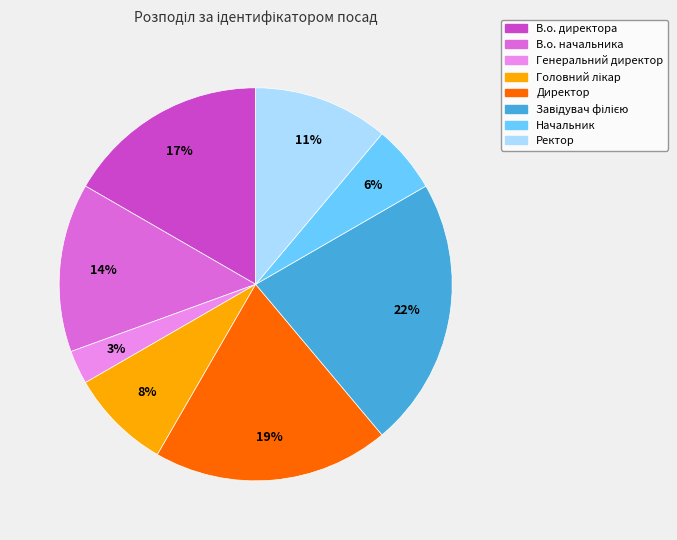

Is В.о. начальника the majority of the pie?

No